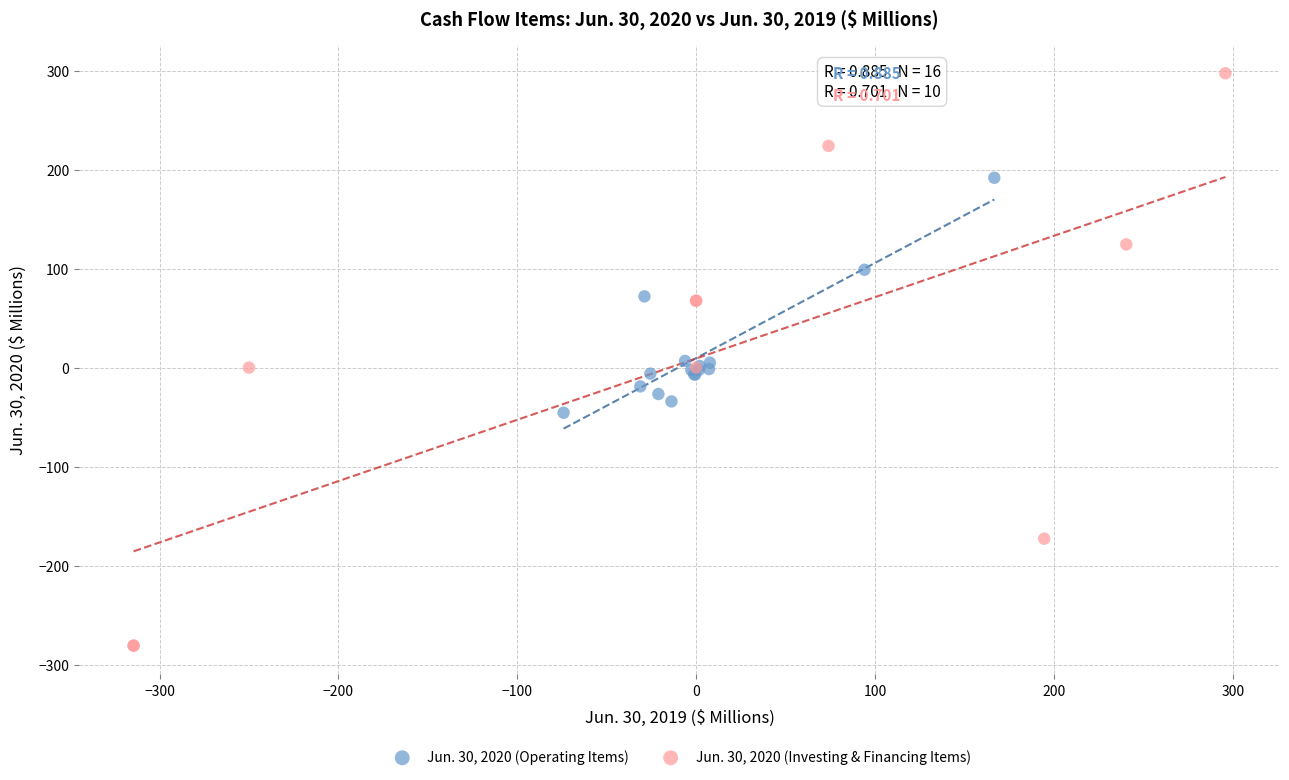

Which series has the largest Y range (max minus min)?

Jun. 30, 2020 (Investing & Financing Items)